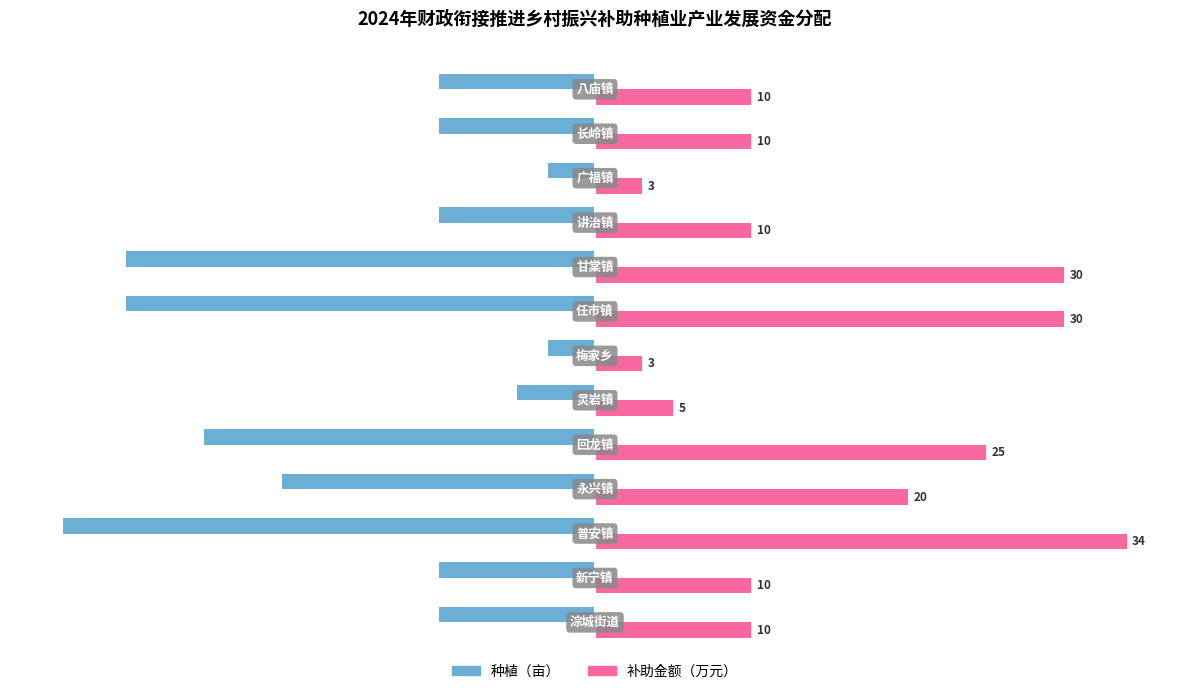

Which series has the largest range (max minus min)?

种植（亩）